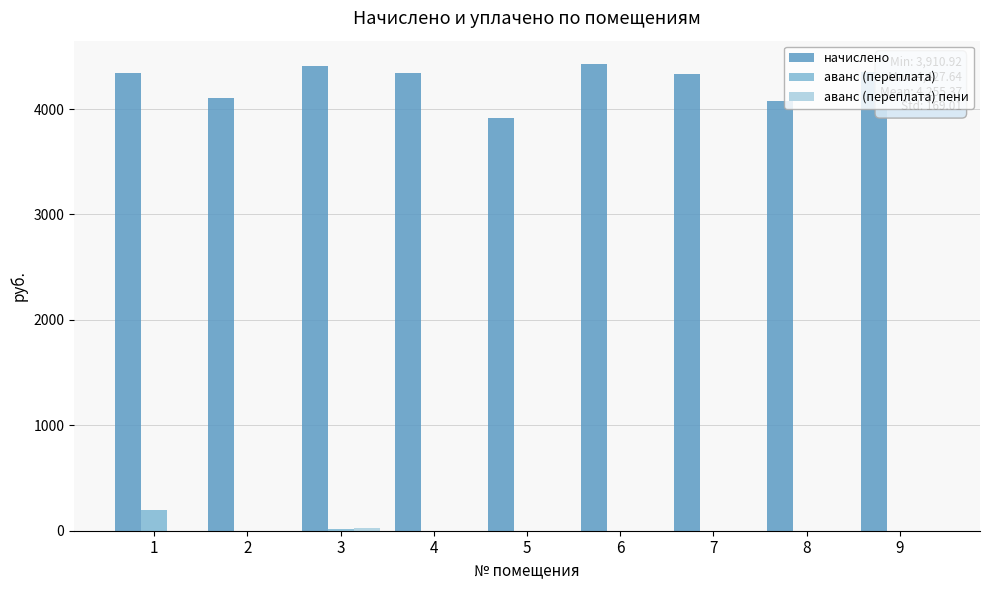

What is the sum of all аванс (переплата) values?

216.1